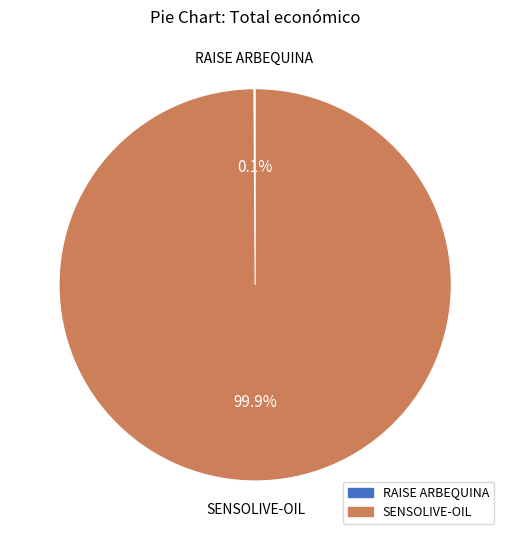

What is the largest slice in the pie chart?

SENSOLIVE-OIL